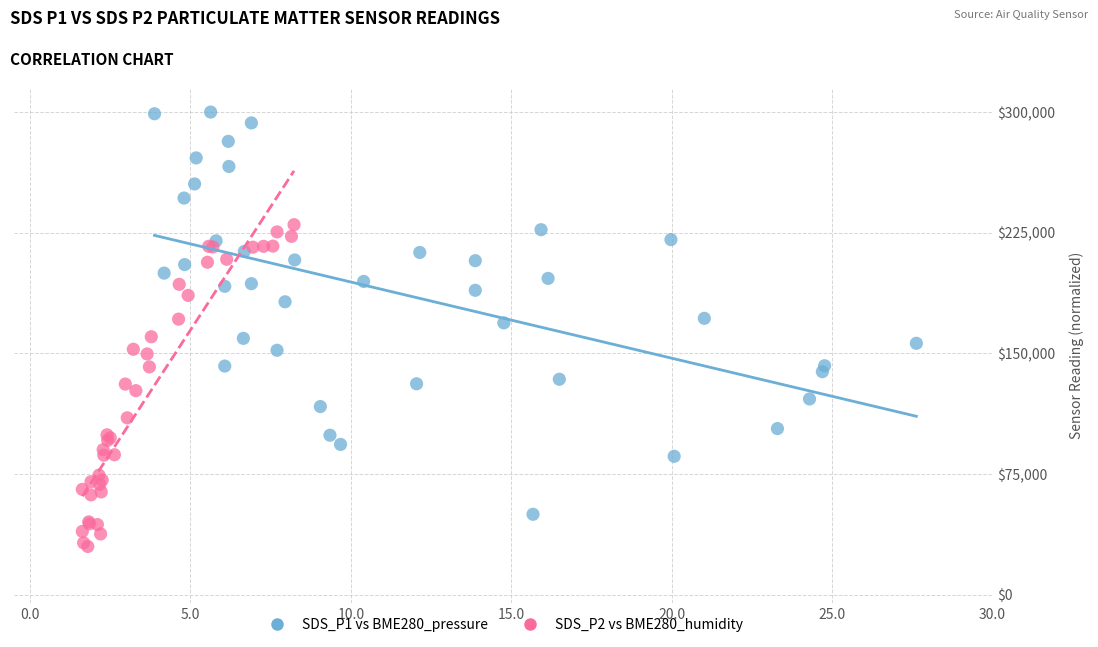

Which series contains the lowest Y value?

SDS_P2 vs BME280_humidity